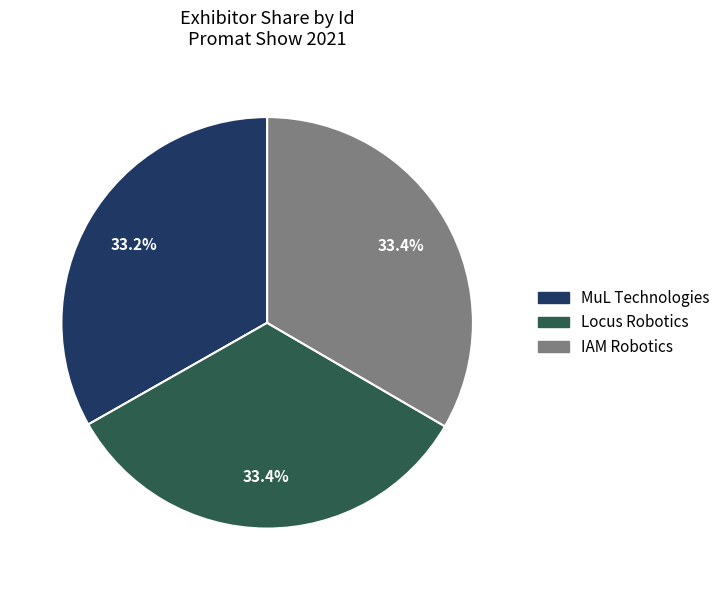

What portion of the pie excludes IAM Robotics?

66.6%